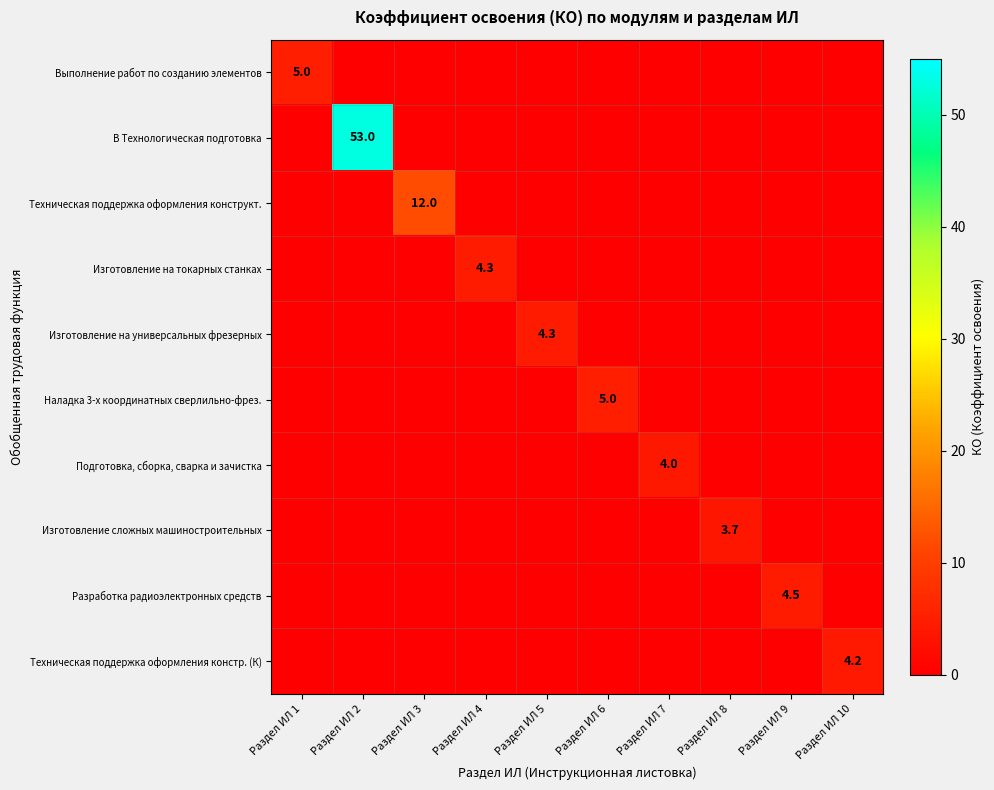

Is it true that Изготовление сложных машиностроительных equals 0.0 at Раздел ИЛ 7?

True